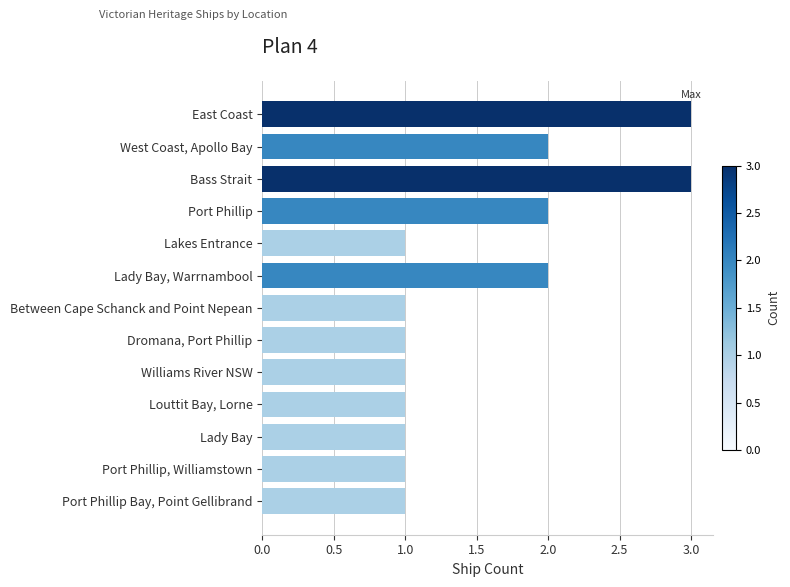

What is the label of the 6th bar from the top?

Lady Bay, Warrnambool